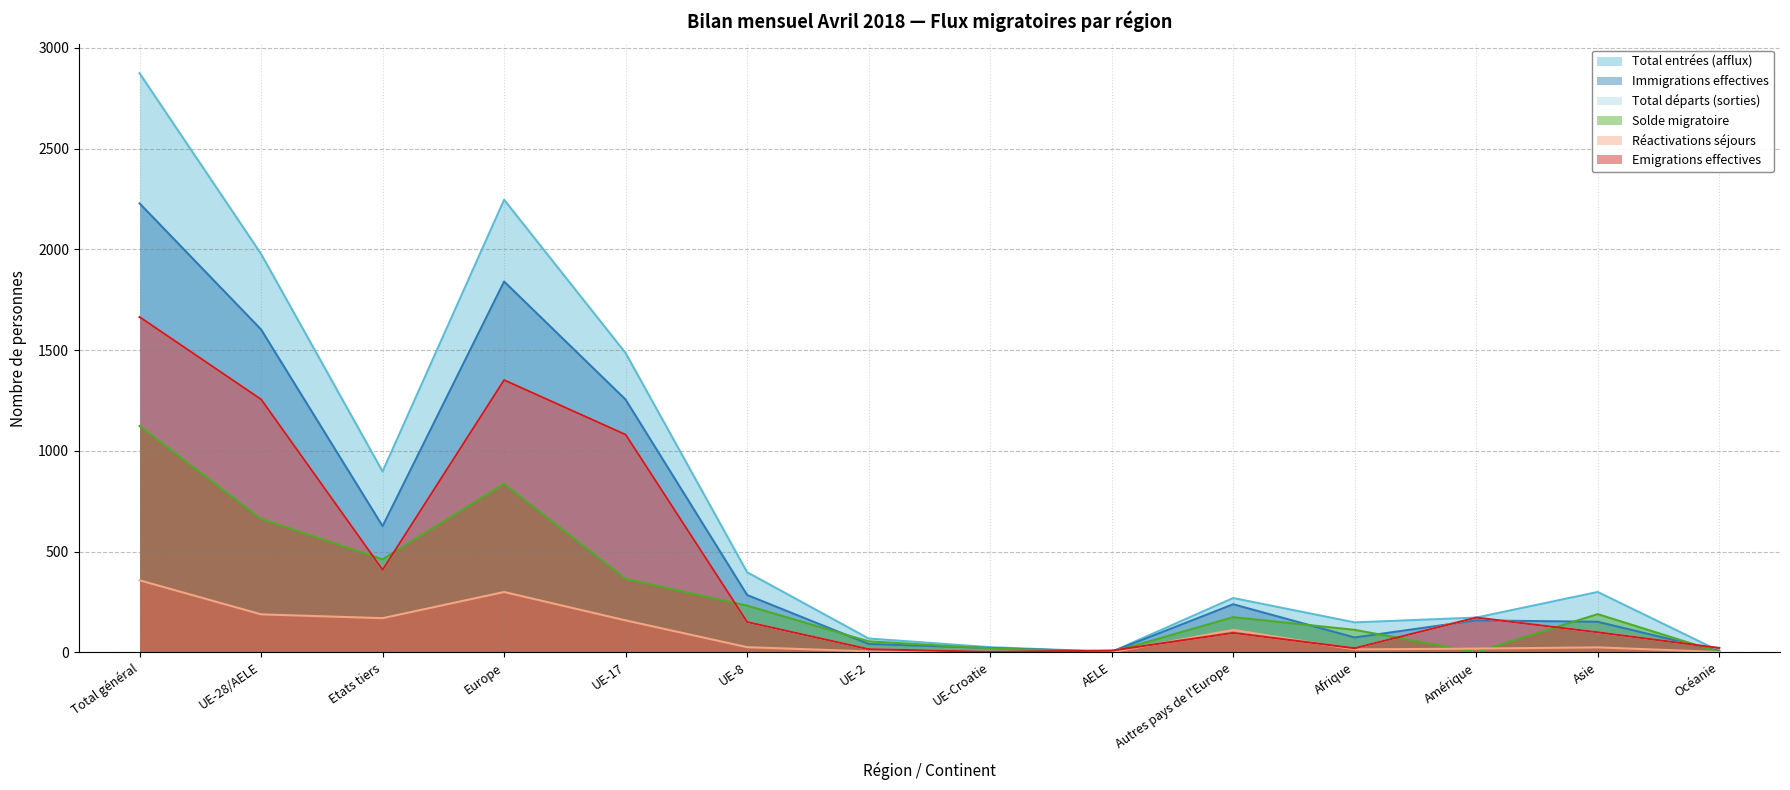

True or false: Solde migratoire has more than 2 interior local peaks.

True